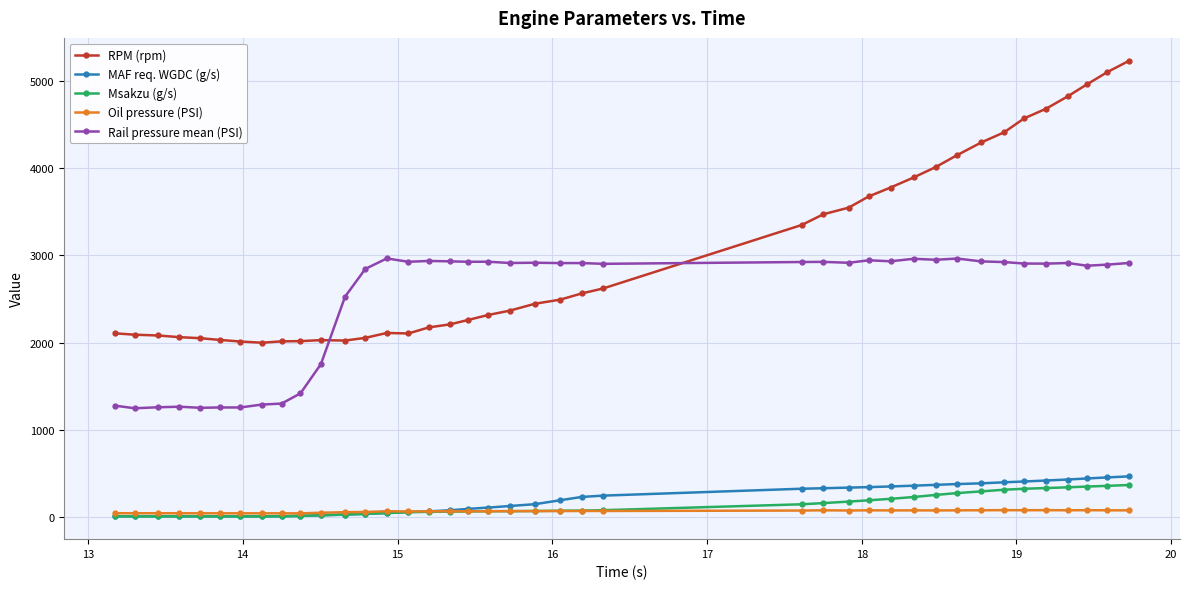

How many lines are shown in the chart?

5